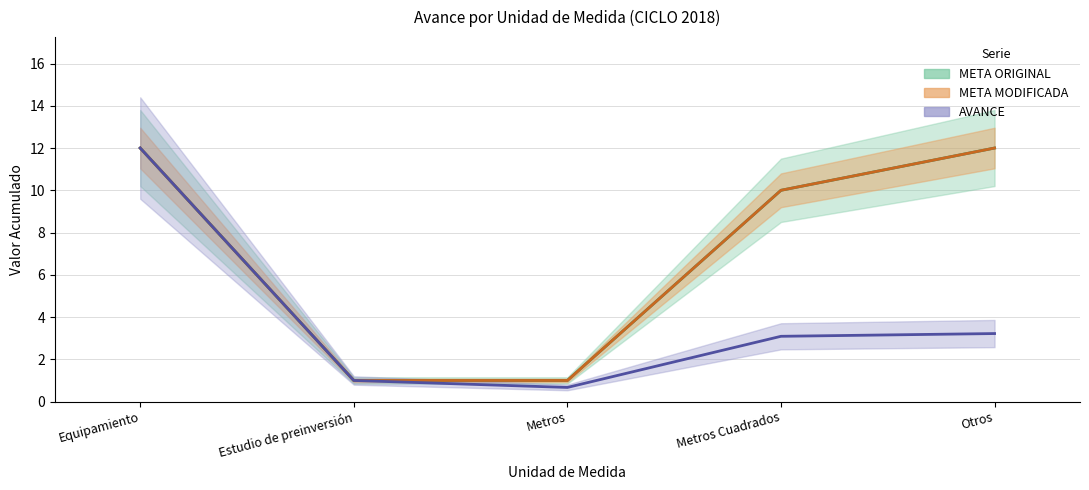

Is it true that META MODIFICADA equals 4.1 at Metros Cuadrados?

False